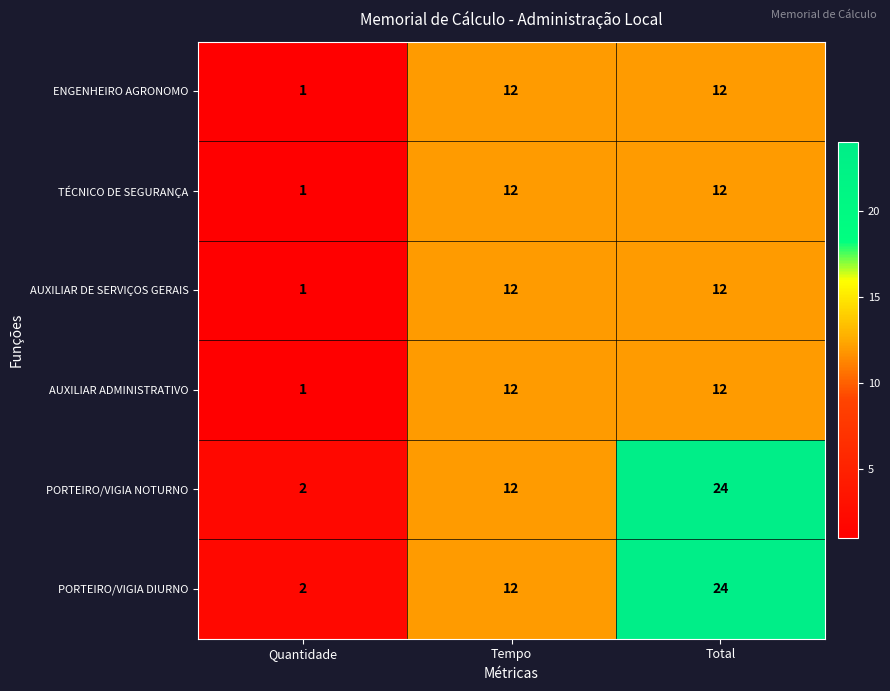

How many series are shown in this chart?

6